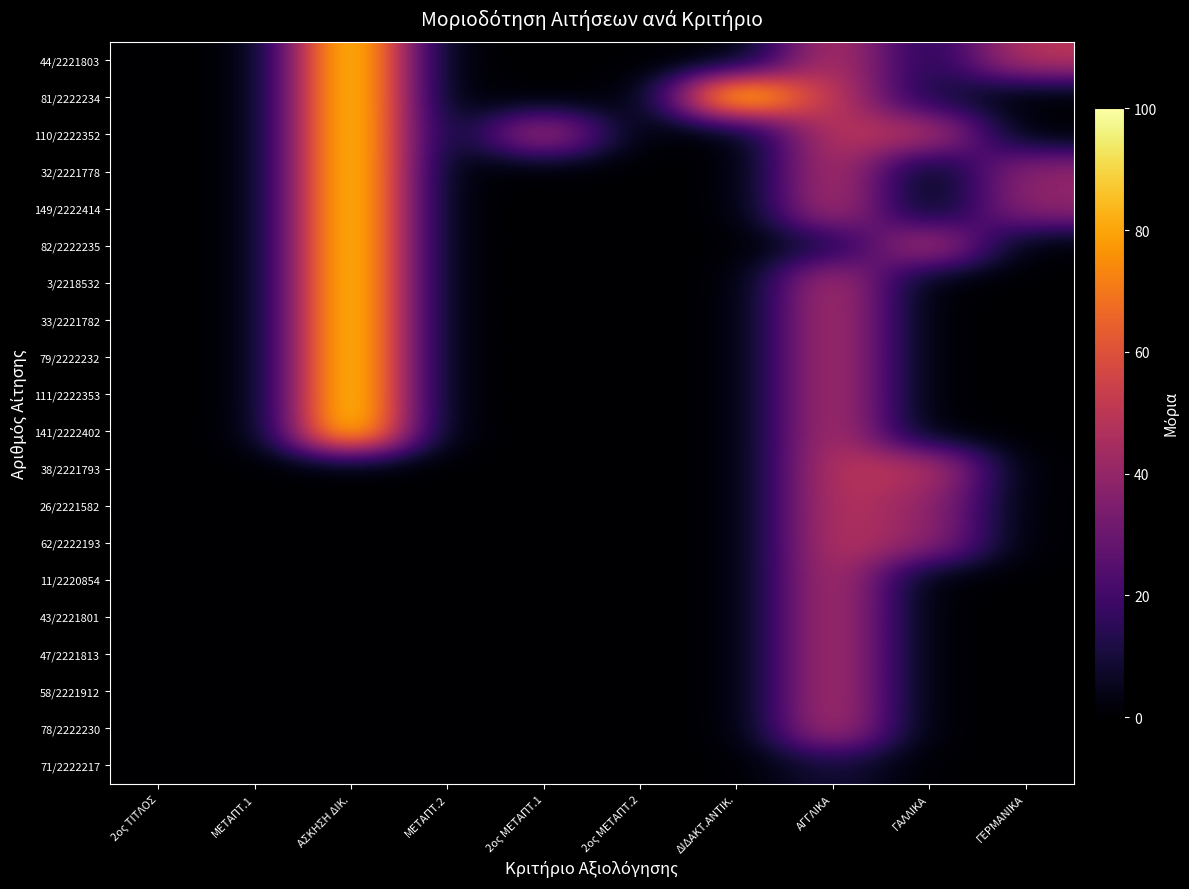

Reading right to left, extract all data points from this chart.

44/2221803: ΓΕΡΜΑΝΙΚΑ=50	ΓΑΛΛΙΚΑ=10	ΑΓΓΛΙΚΑ=50	ΔΙΔΑΚΤ.ΑΝΤΙΚ.=0	2ος ΜΕΤΑΠΤ.2=0	2ος ΜΕΤΑΠΤ.1=0	ΜΕΤΑΠΤ.2=0	ΑΣΚΗΣΗ ΔΙΚ.=100	ΜΕΤΑΠΤ.1=0	2ος ΤΙΤΛΟΣ=0
81/2222234: ΓΕΡΜΑΝΙΚΑ=0	ΓΑΛΛΙΚΑ=10	ΑΓΓΛΙΚΑ=50	ΔΙΔΑΚΤ.ΑΝΤΙΚ.=100	2ος ΜΕΤΑΠΤ.2=0	2ος ΜΕΤΑΠΤ.1=0	ΜΕΤΑΠΤ.2=0	ΑΣΚΗΣΗ ΔΙΚ.=100	ΜΕΤΑΠΤ.1=0	2ος ΤΙΤΛΟΣ=0
110/2222352: ΓΕΡΜΑΝΙΚΑ=0	ΓΑΛΛΙΚΑ=50	ΑΓΓΛΙΚΑ=50	ΔΙΔΑΚΤ.ΑΝΤΙΚ.=0	2ος ΜΕΤΑΠΤ.2=0	2ος ΜΕΤΑΠΤ.1=50	ΜΕΤΑΠΤ.2=0	ΑΣΚΗΣΗ ΔΙΚ.=100	ΜΕΤΑΠΤ.1=0	2ος ΤΙΤΛΟΣ=0
32/2221778: ΓΕΡΜΑΝΙΚΑ=40	ΓΑΛΛΙΚΑ=0	ΑΓΓΛΙΚΑ=50	ΔΙΔΑΚΤ.ΑΝΤΙΚ.=0	2ος ΜΕΤΑΠΤ.2=0	2ος ΜΕΤΑΠΤ.1=0	ΜΕΤΑΠΤ.2=0	ΑΣΚΗΣΗ ΔΙΚ.=100	ΜΕΤΑΠΤ.1=0	2ος ΤΙΤΛΟΣ=0
149/2222414: ΓΕΡΜΑΝΙΚΑ=40	ΓΑΛΛΙΚΑ=0	ΑΓΓΛΙΚΑ=50	ΔΙΔΑΚΤ.ΑΝΤΙΚ.=0	2ος ΜΕΤΑΠΤ.2=0	2ος ΜΕΤΑΠΤ.1=0	ΜΕΤΑΠΤ.2=0	ΑΣΚΗΣΗ ΔΙΚ.=100	ΜΕΤΑΠΤ.1=0	2ος ΤΙΤΛΟΣ=0
82/2222235: ΓΕΡΜΑΝΙΚΑ=0	ΓΑΛΛΙΚΑ=50	ΑΓΓΛΙΚΑ=10	ΔΙΔΑΚΤ.ΑΝΤΙΚ.=0	2ος ΜΕΤΑΠΤ.2=0	2ος ΜΕΤΑΠΤ.1=0	ΜΕΤΑΠΤ.2=0	ΑΣΚΗΣΗ ΔΙΚ.=100	ΜΕΤΑΠΤ.1=0	2ος ΤΙΤΛΟΣ=0
3/2218532: ΓΕΡΜΑΝΙΚΑ=0	ΓΑΛΛΙΚΑ=0	ΑΓΓΛΙΚΑ=50	ΔΙΔΑΚΤ.ΑΝΤΙΚ.=0	2ος ΜΕΤΑΠΤ.2=0	2ος ΜΕΤΑΠΤ.1=0	ΜΕΤΑΠΤ.2=0	ΑΣΚΗΣΗ ΔΙΚ.=100	ΜΕΤΑΠΤ.1=0	2ος ΤΙΤΛΟΣ=0
33/2221782: ΓΕΡΜΑΝΙΚΑ=0	ΓΑΛΛΙΚΑ=0	ΑΓΓΛΙΚΑ=50	ΔΙΔΑΚΤ.ΑΝΤΙΚ.=0	2ος ΜΕΤΑΠΤ.2=0	2ος ΜΕΤΑΠΤ.1=0	ΜΕΤΑΠΤ.2=0	ΑΣΚΗΣΗ ΔΙΚ.=100	ΜΕΤΑΠΤ.1=0	2ος ΤΙΤΛΟΣ=0
79/2222232: ΓΕΡΜΑΝΙΚΑ=0	ΓΑΛΛΙΚΑ=0	ΑΓΓΛΙΚΑ=50	ΔΙΔΑΚΤ.ΑΝΤΙΚ.=0	2ος ΜΕΤΑΠΤ.2=0	2ος ΜΕΤΑΠΤ.1=0	ΜΕΤΑΠΤ.2=0	ΑΣΚΗΣΗ ΔΙΚ.=100	ΜΕΤΑΠΤ.1=0	2ος ΤΙΤΛΟΣ=0
111/2222353: ΓΕΡΜΑΝΙΚΑ=0	ΓΑΛΛΙΚΑ=0	ΑΓΓΛΙΚΑ=50	ΔΙΔΑΚΤ.ΑΝΤΙΚ.=0	2ος ΜΕΤΑΠΤ.2=0	2ος ΜΕΤΑΠΤ.1=0	ΜΕΤΑΠΤ.2=0	ΑΣΚΗΣΗ ΔΙΚ.=100	ΜΕΤΑΠΤ.1=0	2ος ΤΙΤΛΟΣ=0
141/2222402: ΓΕΡΜΑΝΙΚΑ=0	ΓΑΛΛΙΚΑ=0	ΑΓΓΛΙΚΑ=50	ΔΙΔΑΚΤ.ΑΝΤΙΚ.=0	2ος ΜΕΤΑΠΤ.2=0	2ος ΜΕΤΑΠΤ.1=0	ΜΕΤΑΠΤ.2=0	ΑΣΚΗΣΗ ΔΙΚ.=100	ΜΕΤΑΠΤ.1=0	2ος ΤΙΤΛΟΣ=0
38/2221793: ΓΕΡΜΑΝΙΚΑ=0	ΓΑΛΛΙΚΑ=50	ΑΓΓΛΙΚΑ=50	ΔΙΔΑΚΤ.ΑΝΤΙΚ.=0	2ος ΜΕΤΑΠΤ.2=0	2ος ΜΕΤΑΠΤ.1=0	ΜΕΤΑΠΤ.2=0	ΑΣΚΗΣΗ ΔΙΚ.=0	ΜΕΤΑΠΤ.1=0	2ος ΤΙΤΛΟΣ=0
26/2221582: ΓΕΡΜΑΝΙΚΑ=0	ΓΑΛΛΙΚΑ=40	ΑΓΓΛΙΚΑ=50	ΔΙΔΑΚΤ.ΑΝΤΙΚ.=0	2ος ΜΕΤΑΠΤ.2=0	2ος ΜΕΤΑΠΤ.1=0	ΜΕΤΑΠΤ.2=0	ΑΣΚΗΣΗ ΔΙΚ.=0	ΜΕΤΑΠΤ.1=0	2ος ΤΙΤΛΟΣ=0
62/2222193: ΓΕΡΜΑΝΙΚΑ=0	ΓΑΛΛΙΚΑ=40	ΑΓΓΛΙΚΑ=50	ΔΙΔΑΚΤ.ΑΝΤΙΚ.=0	2ος ΜΕΤΑΠΤ.2=0	2ος ΜΕΤΑΠΤ.1=0	ΜΕΤΑΠΤ.2=0	ΑΣΚΗΣΗ ΔΙΚ.=0	ΜΕΤΑΠΤ.1=0	2ος ΤΙΤΛΟΣ=0
11/2220854: ΓΕΡΜΑΝΙΚΑ=0	ΓΑΛΛΙΚΑ=0	ΑΓΓΛΙΚΑ=50	ΔΙΔΑΚΤ.ΑΝΤΙΚ.=0	2ος ΜΕΤΑΠΤ.2=0	2ος ΜΕΤΑΠΤ.1=0	ΜΕΤΑΠΤ.2=0	ΑΣΚΗΣΗ ΔΙΚ.=0	ΜΕΤΑΠΤ.1=0	2ος ΤΙΤΛΟΣ=0
43/2221801: ΓΕΡΜΑΝΙΚΑ=0	ΓΑΛΛΙΚΑ=0	ΑΓΓΛΙΚΑ=50	ΔΙΔΑΚΤ.ΑΝΤΙΚ.=0	2ος ΜΕΤΑΠΤ.2=0	2ος ΜΕΤΑΠΤ.1=0	ΜΕΤΑΠΤ.2=0	ΑΣΚΗΣΗ ΔΙΚ.=0	ΜΕΤΑΠΤ.1=0	2ος ΤΙΤΛΟΣ=0
47/2221813: ΓΕΡΜΑΝΙΚΑ=0	ΓΑΛΛΙΚΑ=0	ΑΓΓΛΙΚΑ=50	ΔΙΔΑΚΤ.ΑΝΤΙΚ.=0	2ος ΜΕΤΑΠΤ.2=0	2ος ΜΕΤΑΠΤ.1=0	ΜΕΤΑΠΤ.2=0	ΑΣΚΗΣΗ ΔΙΚ.=0	ΜΕΤΑΠΤ.1=0	2ος ΤΙΤΛΟΣ=0
58/2221912: ΓΕΡΜΑΝΙΚΑ=0	ΓΑΛΛΙΚΑ=0	ΑΓΓΛΙΚΑ=50	ΔΙΔΑΚΤ.ΑΝΤΙΚ.=0	2ος ΜΕΤΑΠΤ.2=0	2ος ΜΕΤΑΠΤ.1=0	ΜΕΤΑΠΤ.2=0	ΑΣΚΗΣΗ ΔΙΚ.=0	ΜΕΤΑΠΤ.1=0	2ος ΤΙΤΛΟΣ=0
78/2222230: ΓΕΡΜΑΝΙΚΑ=0	ΓΑΛΛΙΚΑ=0	ΑΓΓΛΙΚΑ=50	ΔΙΔΑΚΤ.ΑΝΤΙΚ.=0	2ος ΜΕΤΑΠΤ.2=0	2ος ΜΕΤΑΠΤ.1=0	ΜΕΤΑΠΤ.2=0	ΑΣΚΗΣΗ ΔΙΚ.=0	ΜΕΤΑΠΤ.1=0	2ος ΤΙΤΛΟΣ=0
71/2222217: ΓΕΡΜΑΝΙΚΑ=0	ΓΑΛΛΙΚΑ=0	ΑΓΓΛΙΚΑ=10	ΔΙΔΑΚΤ.ΑΝΤΙΚ.=0	2ος ΜΕΤΑΠΤ.2=0	2ος ΜΕΤΑΠΤ.1=0	ΜΕΤΑΠΤ.2=0	ΑΣΚΗΣΗ ΔΙΚ.=0	ΜΕΤΑΠΤ.1=0	2ος ΤΙΤΛΟΣ=0